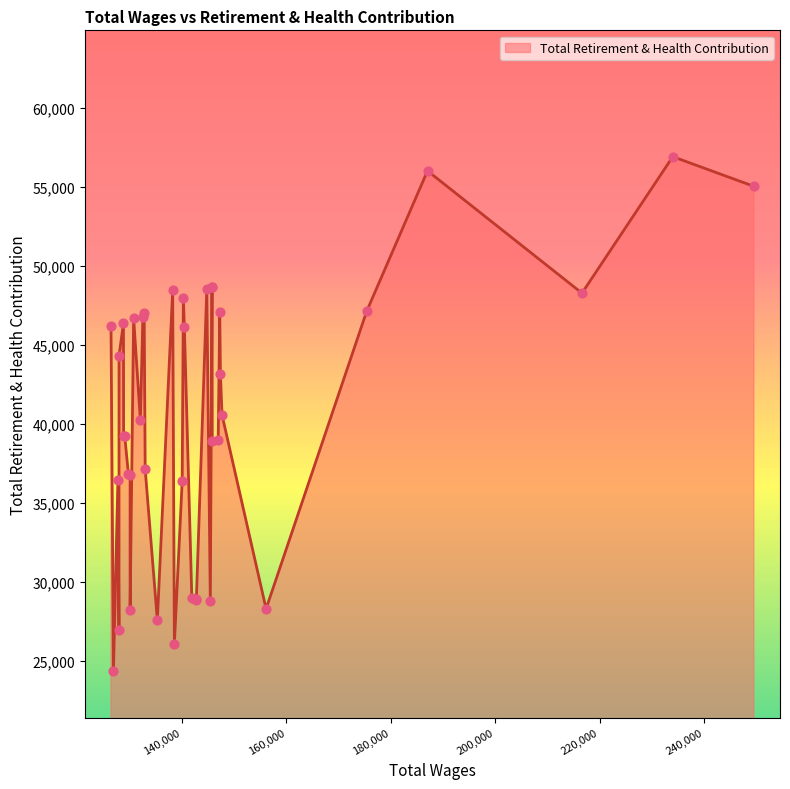

Between 126902 and 130089, which is larger?

130089